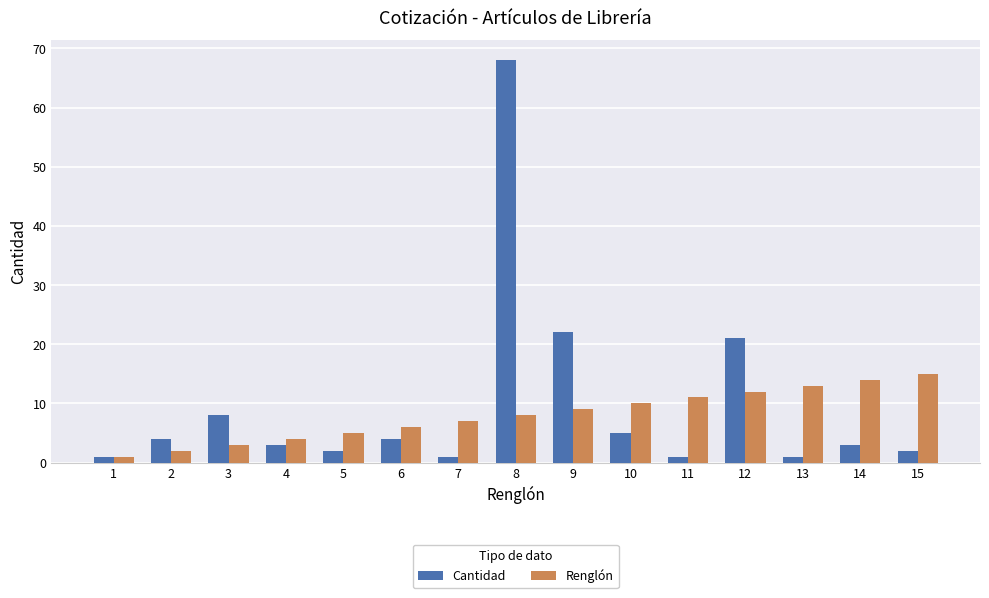

Is it true that Renglón equals 15 at 9?

False